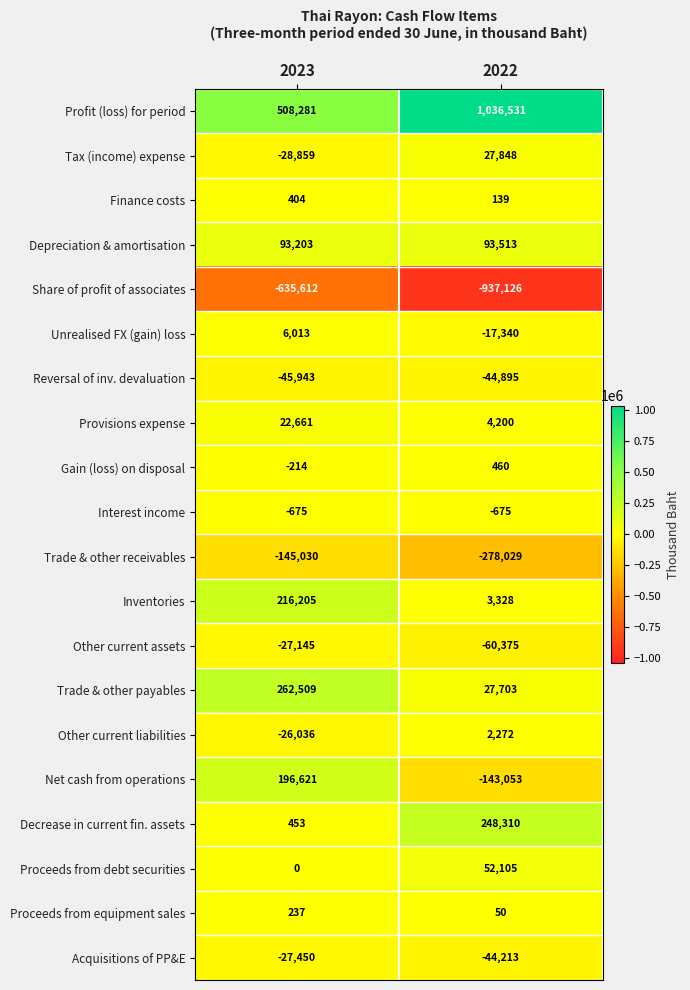

What is the minimum value for Provisions expense?

4200